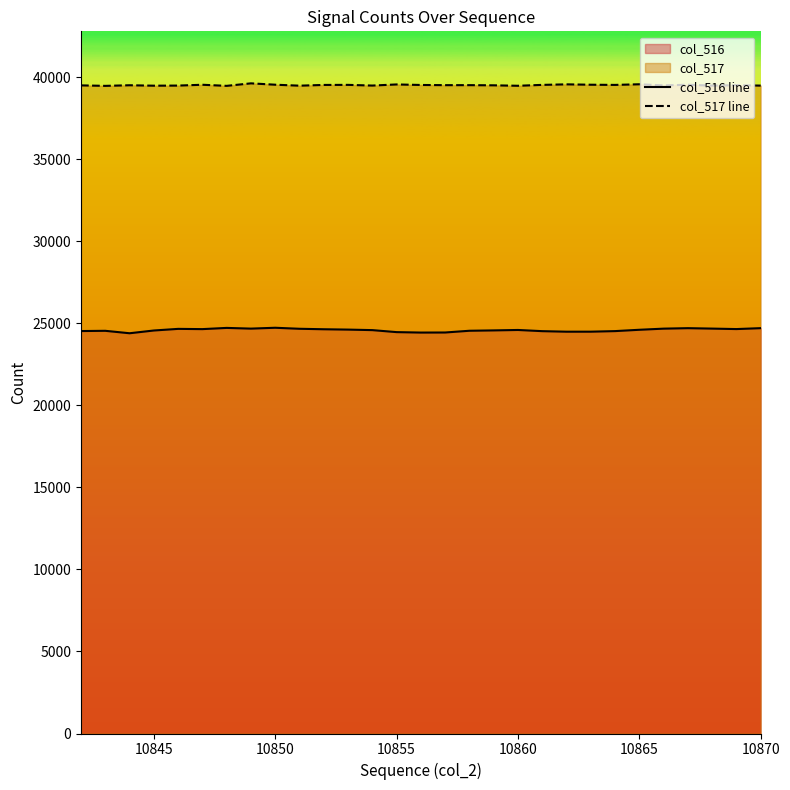

What is the lowest value of the col_517 line series?

39484